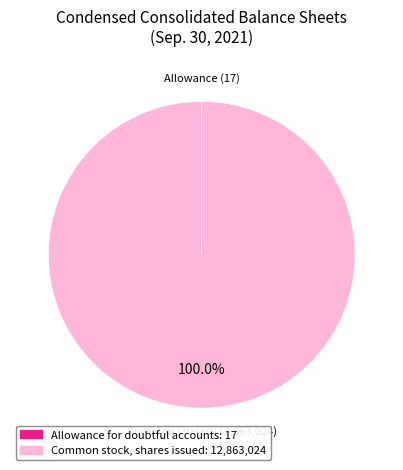

Does Common stock, shares issued: 12,863,024 account for over 50% of the chart?

Yes